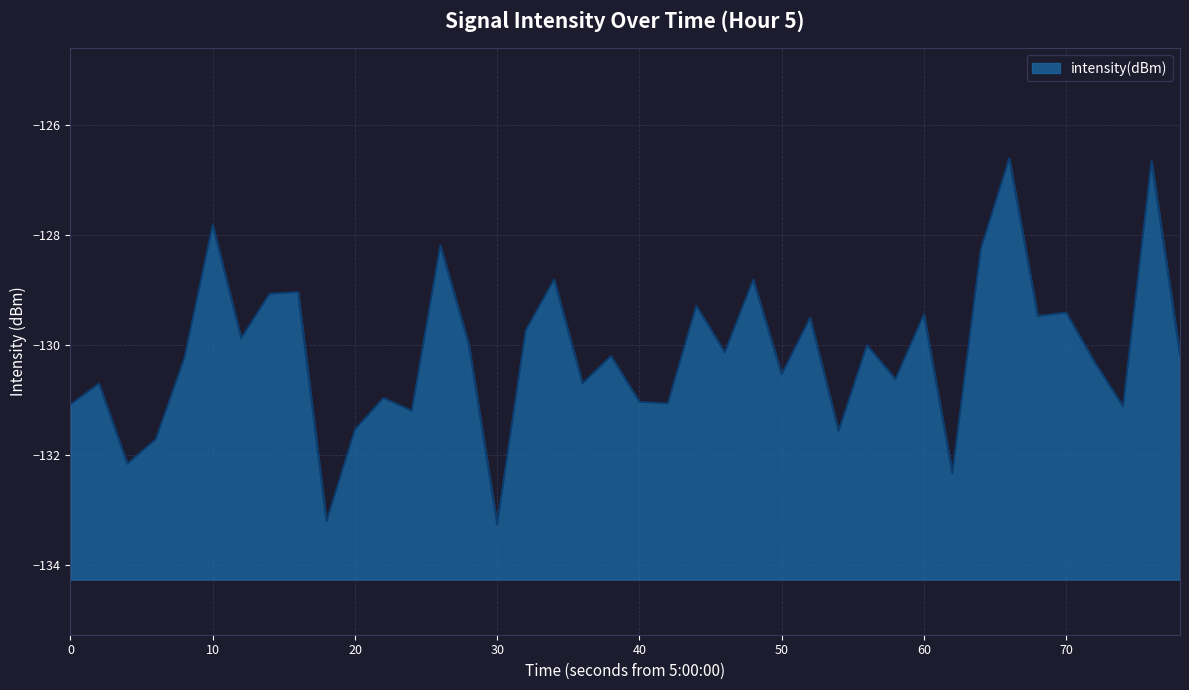

True or false: the data shows -129.4 at 60.

True